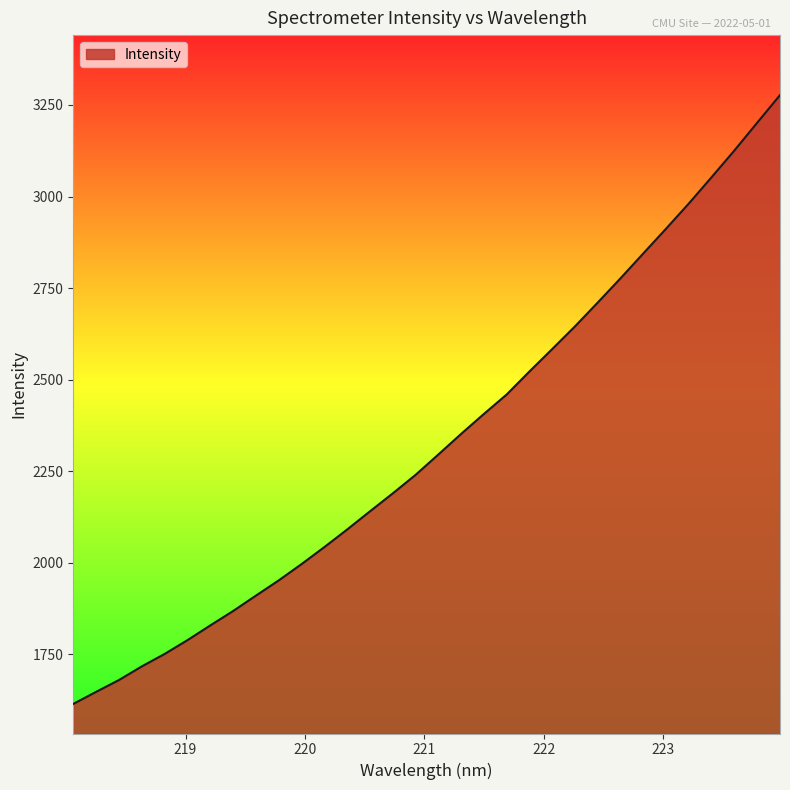

Does the chart display data point markers on the line(s)?

No